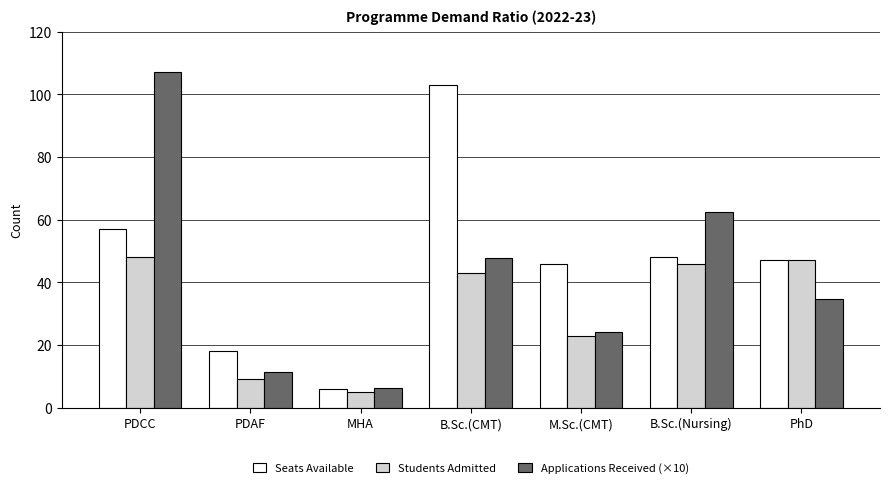

What is the difference between the highest and lowest values at B.Sc.(Nursing)?

16.3